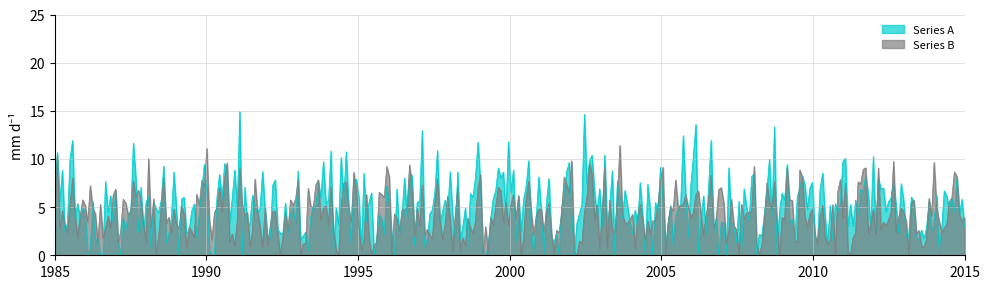

Which series has the largest range (max minus min)?

Series A